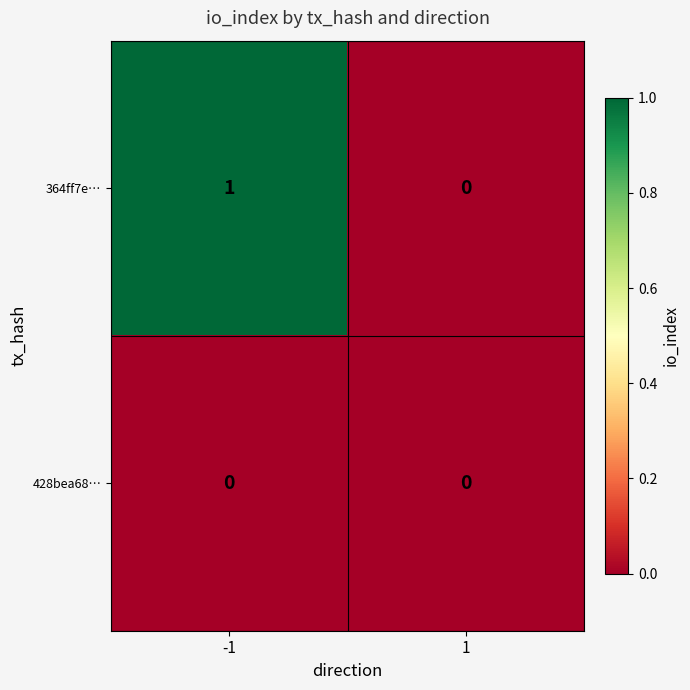

Rank the series by their average value, from lowest to highest.

428bea68…, 364ff7e…